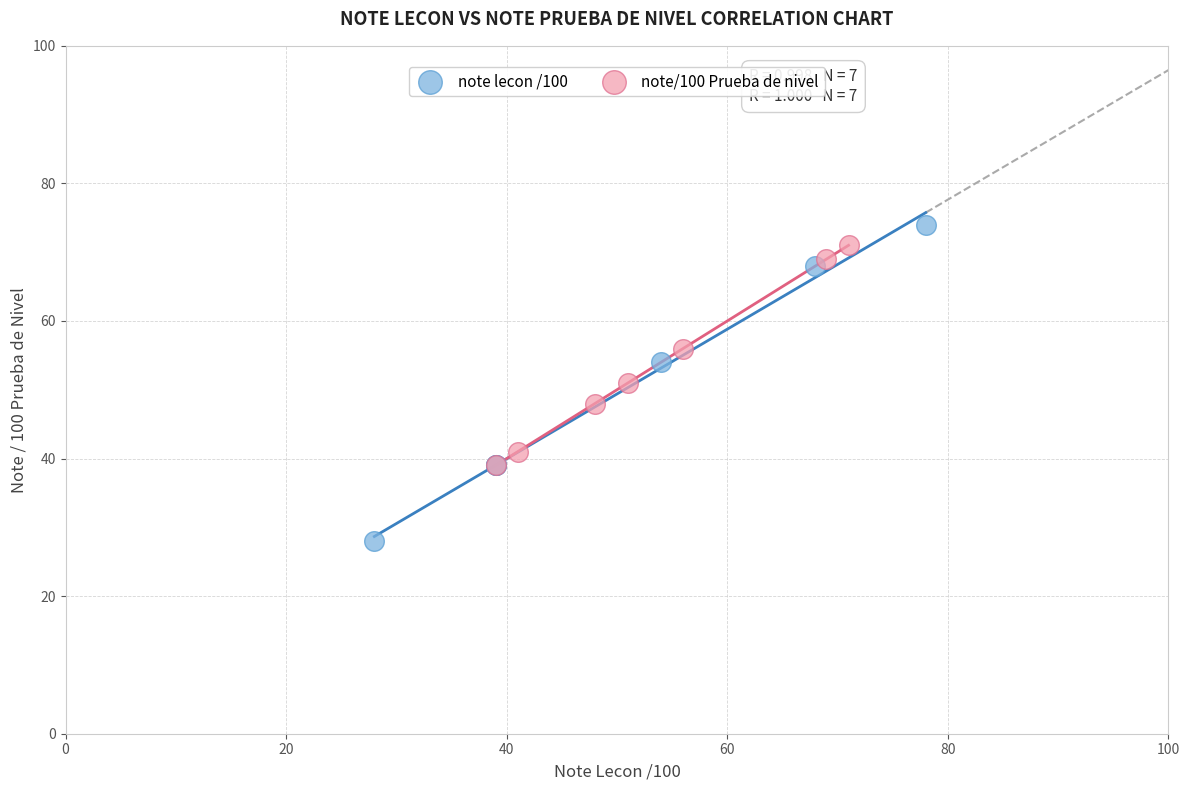

Which series has the largest Y range (max minus min)?

note lecon /100